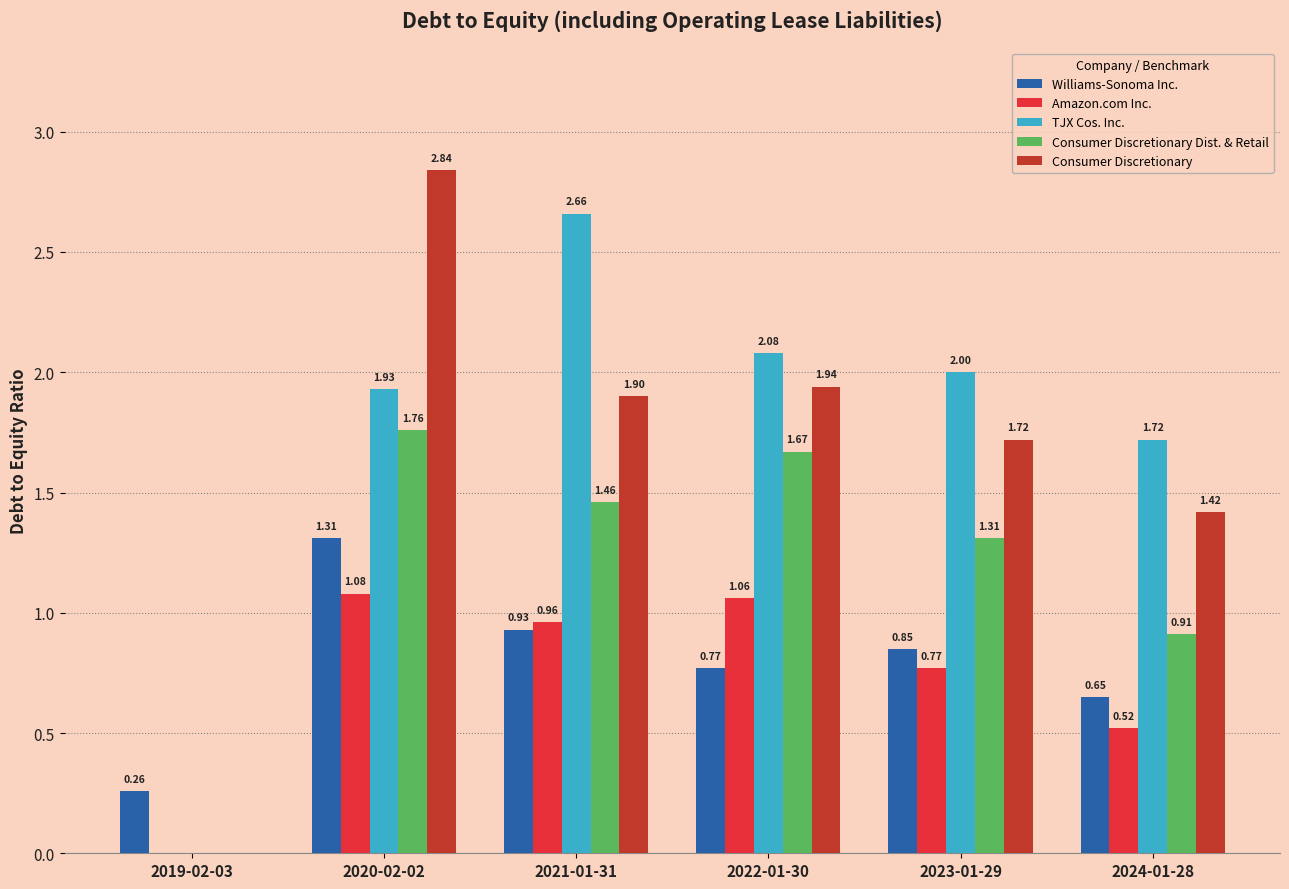

Read the TJX Cos. Inc. value at 2023-01-29.

2.0